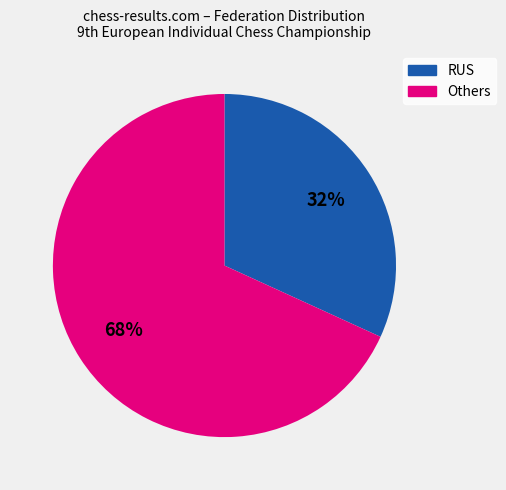

To the nearest percent, what is the average slice percentage?

50%